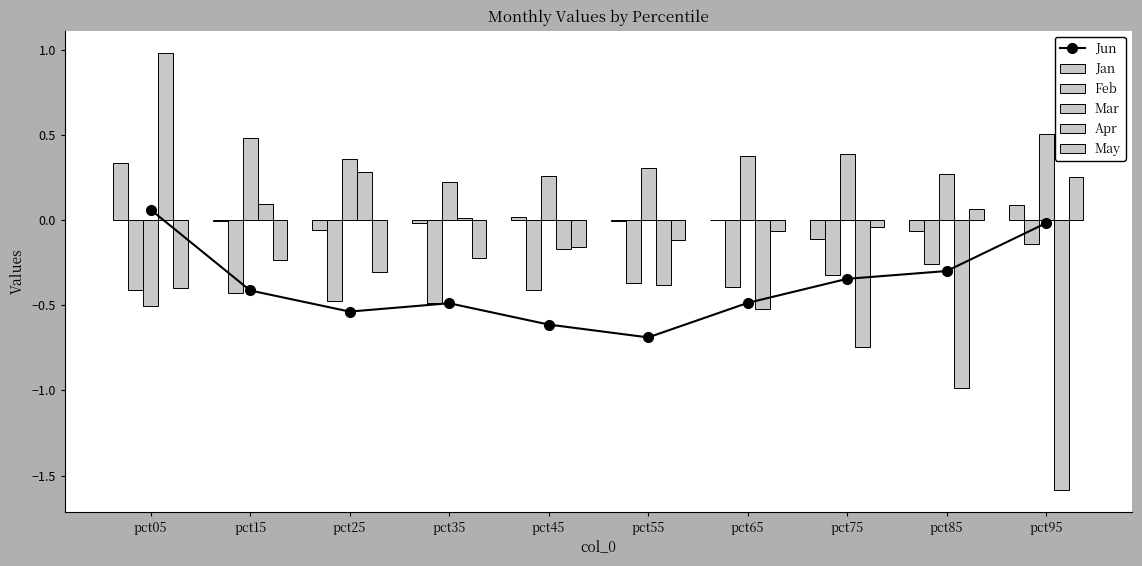

At pct35, list the series in order from largest to smallest.

Mar, Apr, Jan, May, Jun, Feb